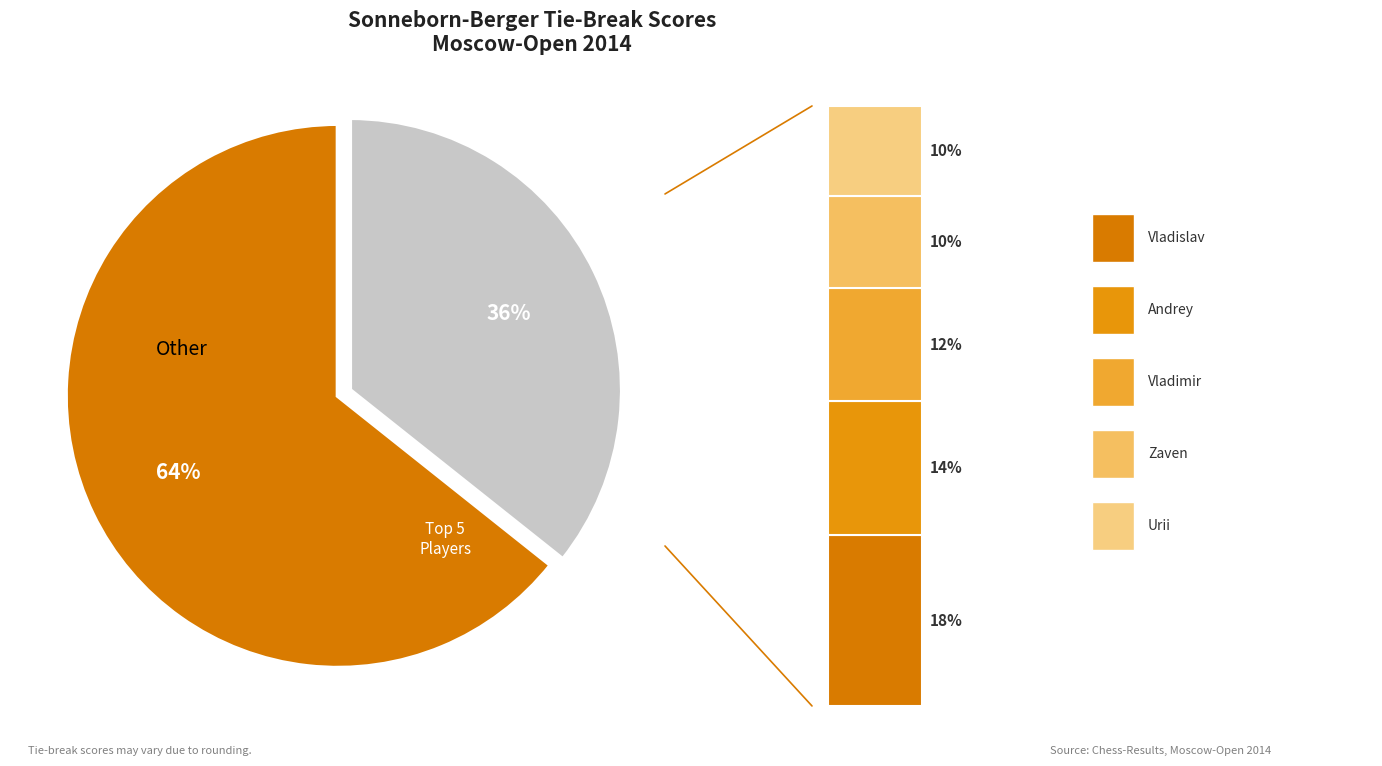

Does Artemiev Vladislav represent more than half of the total?

No